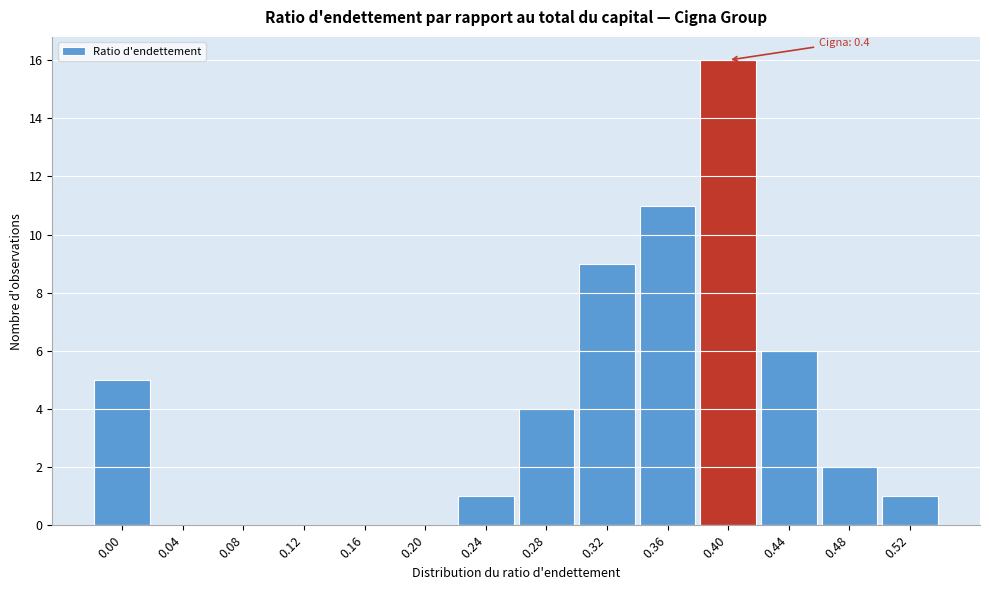

Reading left to right, transcribe all the data shown in this chart.

0.00=5	0.04=0	0.08=0	0.12=0	0.16=0	0.20=0	0.24=1	0.28=4	0.32=9	0.36=11	0.40=16	0.44=6	0.48=2	0.52=1